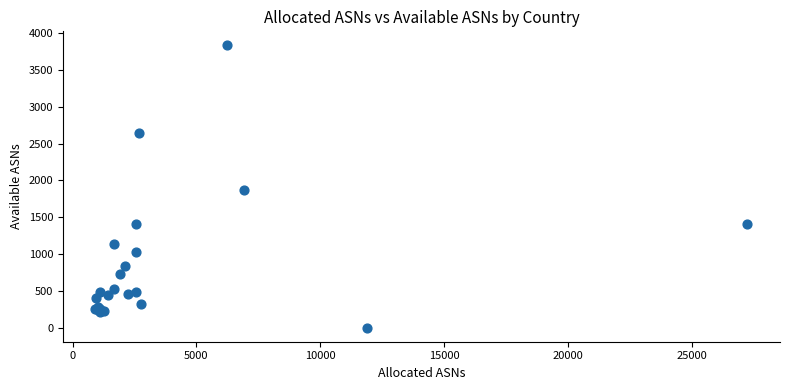

What Y value in the scatter plot is closest to 1917?

1874